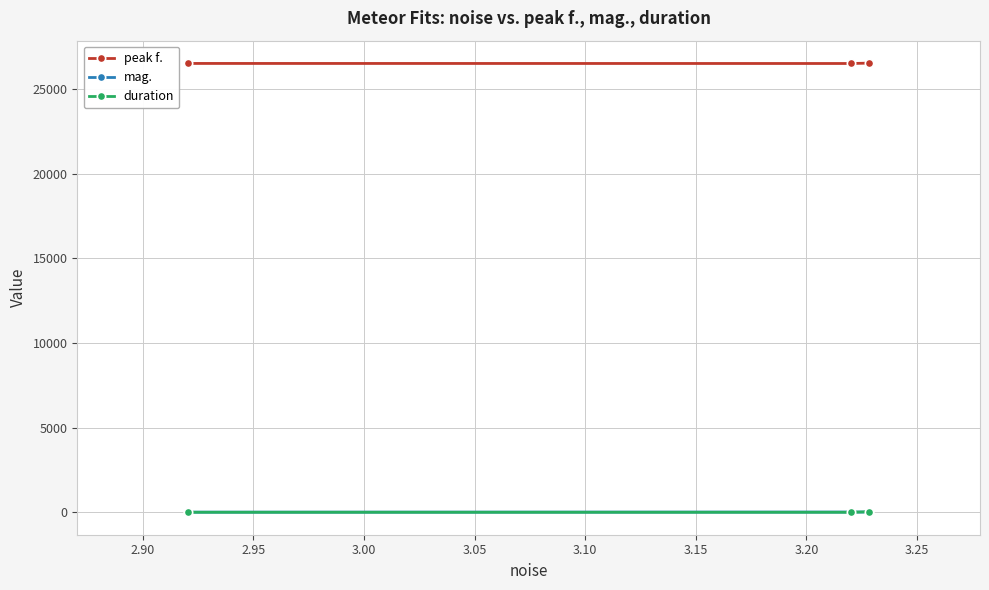

What is the value of the peak f. point at the 2nd from the left?

26502.0